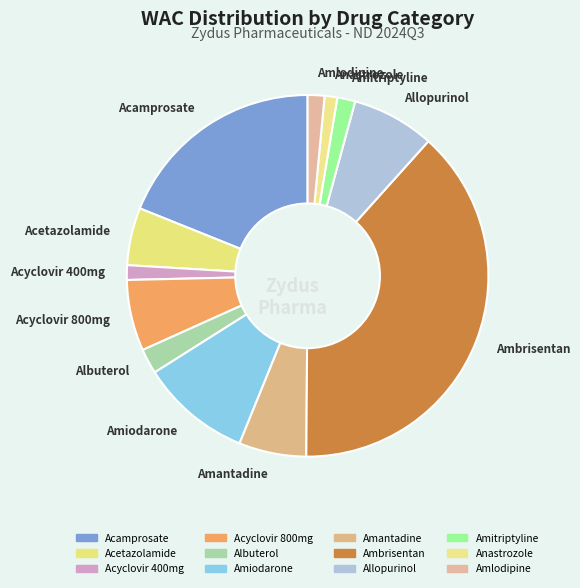

Which category has the biggest portion of the pie?

Ambrisentan